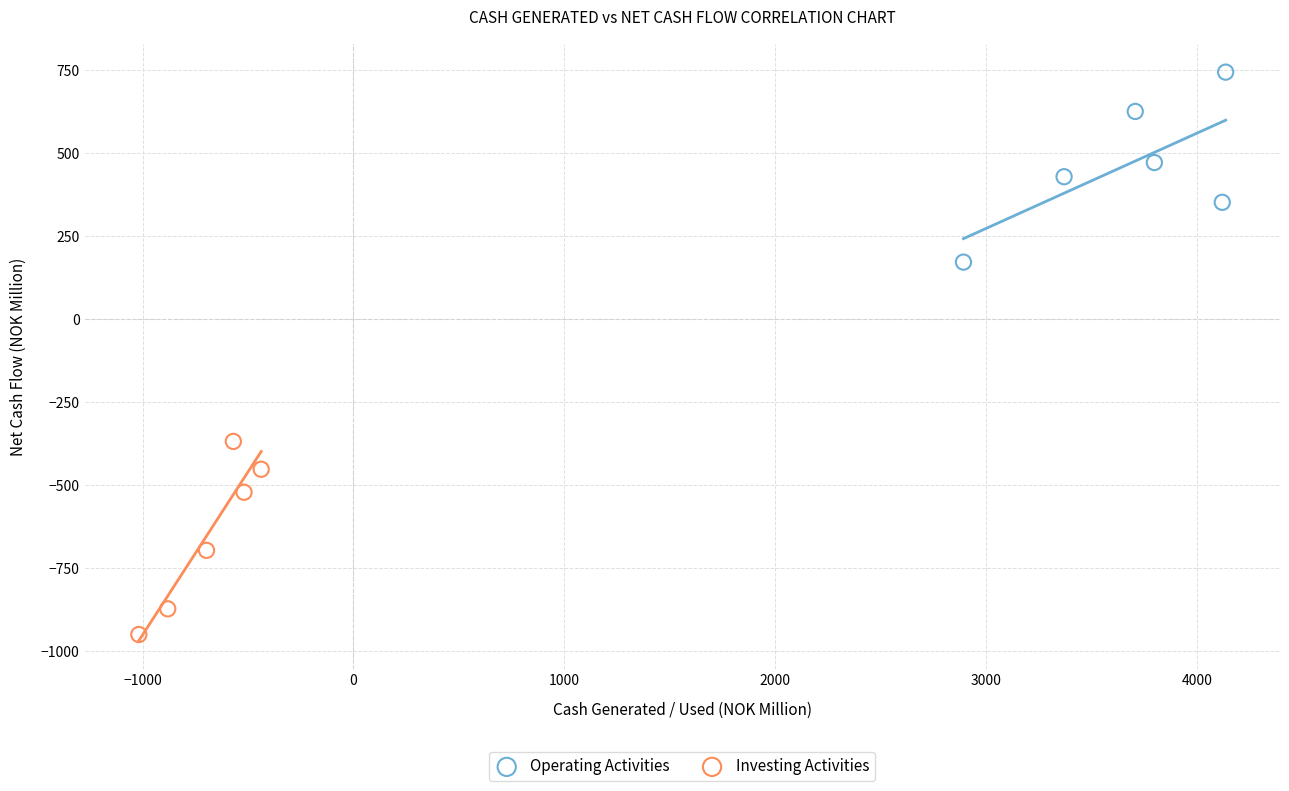

Which series contains the lowest Y value?

Investing Activities